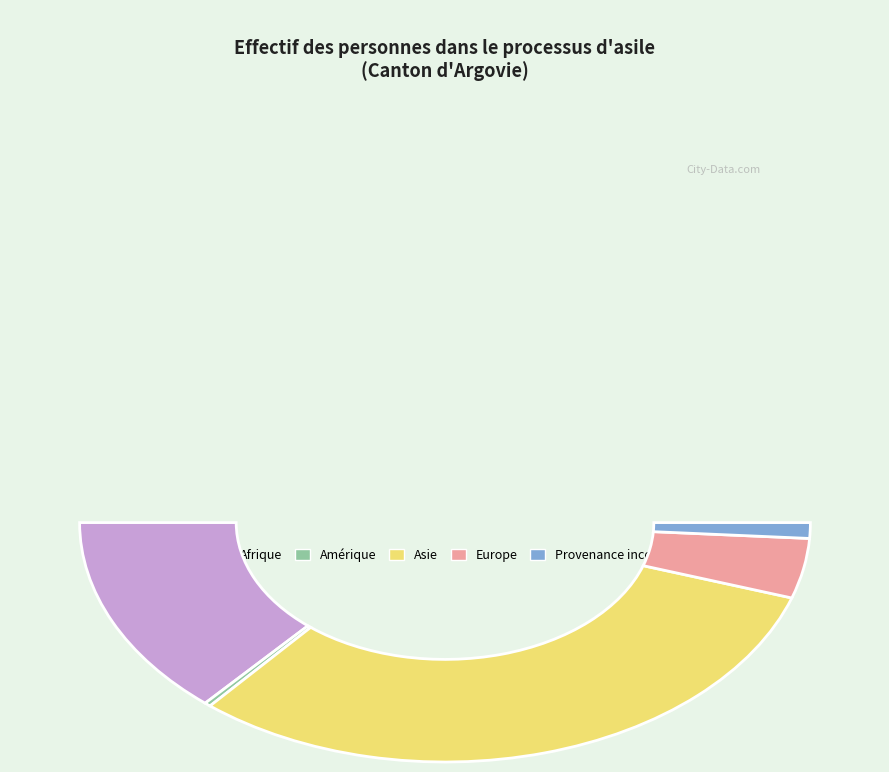

What percentage is the Provenance inconnu slice, to the nearest percent?

2%